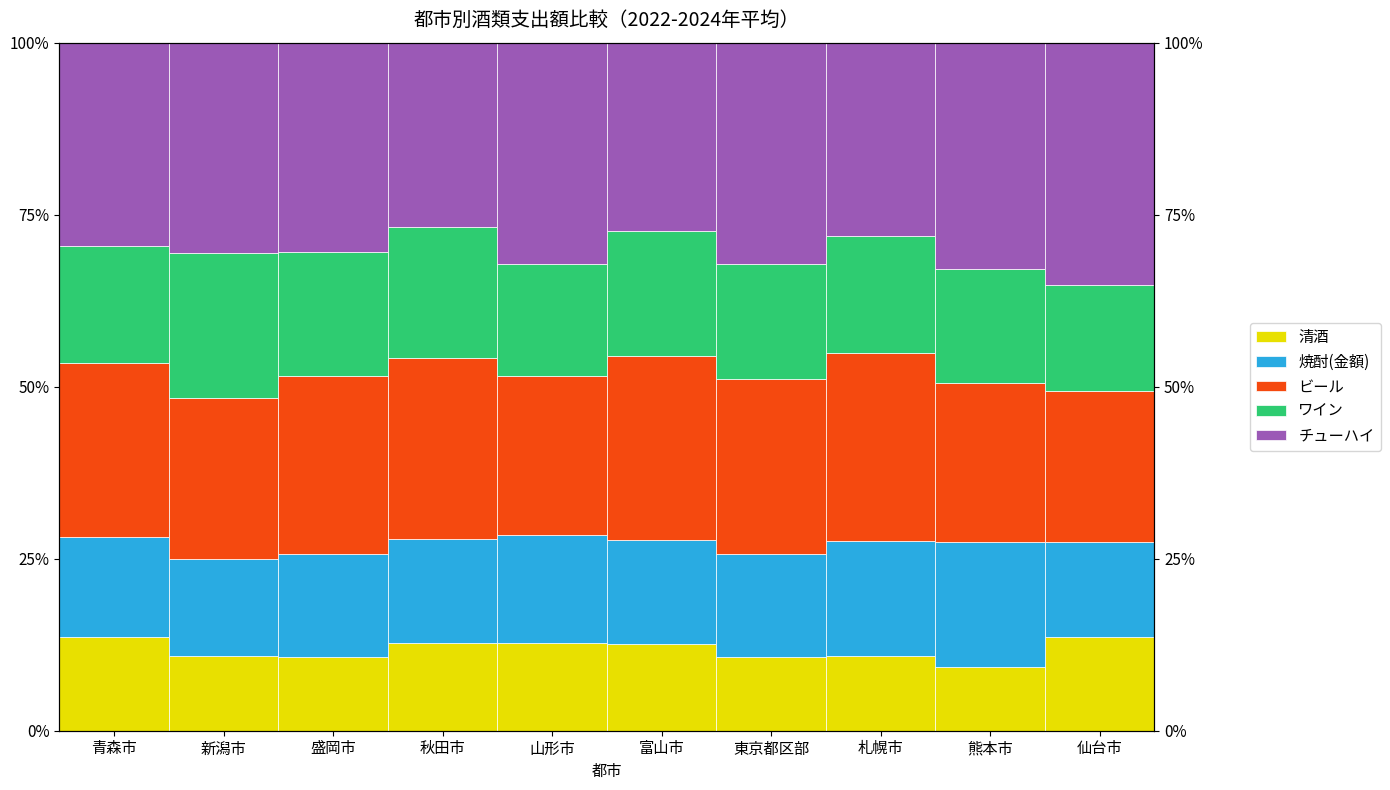

What is the value of the チューハイ bar at the 5th from the left?

0.3